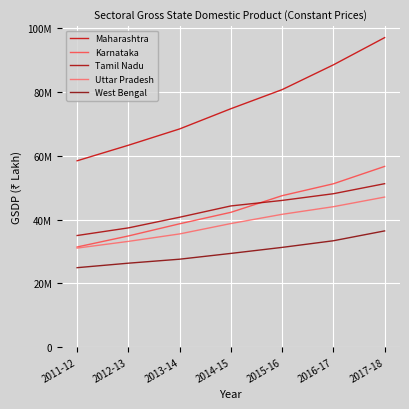

Reading left to right, extract all data points from this chart.

Maharashtra: 2011-12=58450931	2012-13=63324446	2013-14=68450368	2014-15=74796370	2015-16=80786922	2016-17=88564921	2017-18=97112704
Karnataka: 2011-12=31386326	2012-13=34841904	2013-14=38664525	2014-15=42264865	2015-16=47491191	2016-17=51228343	2017-18=56676082
Tamil Nadu: 2011-12=34982521	2012-13=37378289	2013-14=40725561	2014-15=44270500	2015-16=46001730	2016-17=48105618	2017-18=51255980
Uttar Pradesh: 2011-12=31032616	2012-13=33141214	2013-14=35484525	2014-15=38741979	2015-16=41639793	2016-17=44032037	2017-18=47051674
West Bengal: 2011-12=24885034	2012-13=26295613	2013-14=27547464	2014-15=29362695	2015-16=31254696	2016-17=33339163	2017-18=36430460